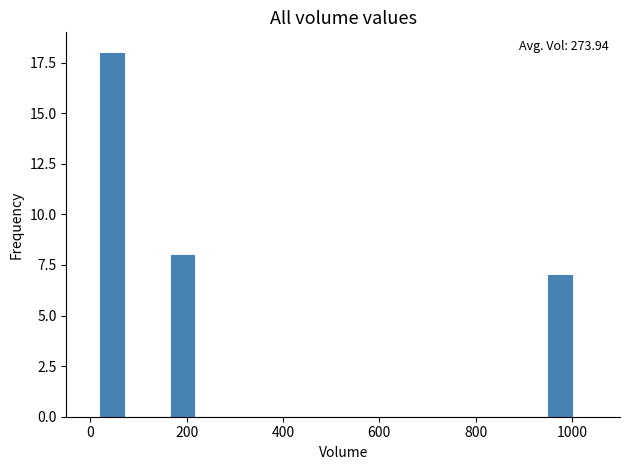

Read against the x-axis, roughly where is the centre of the tallest bar?

40